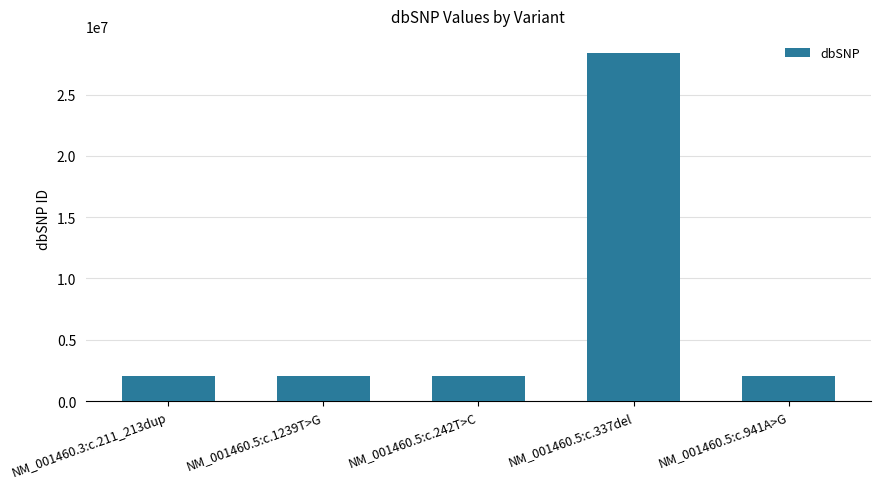

What is the difference between the maximum and minimum values?

26349000